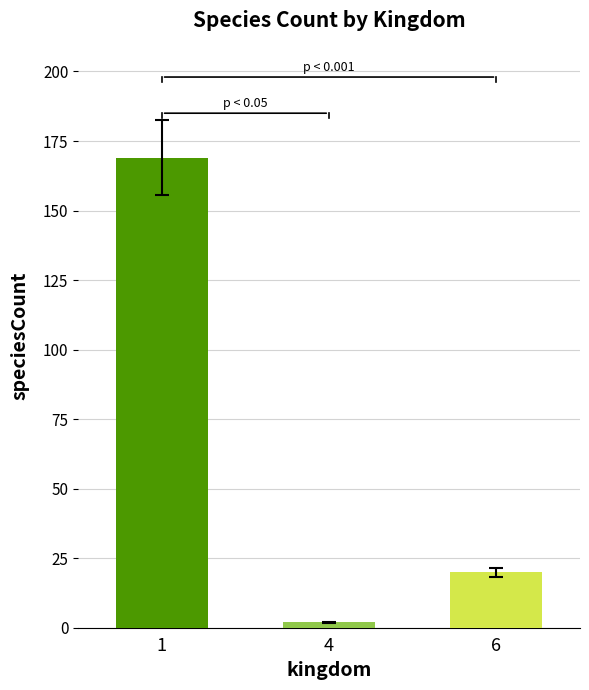

Is it true that the value at 1 is 169?

True